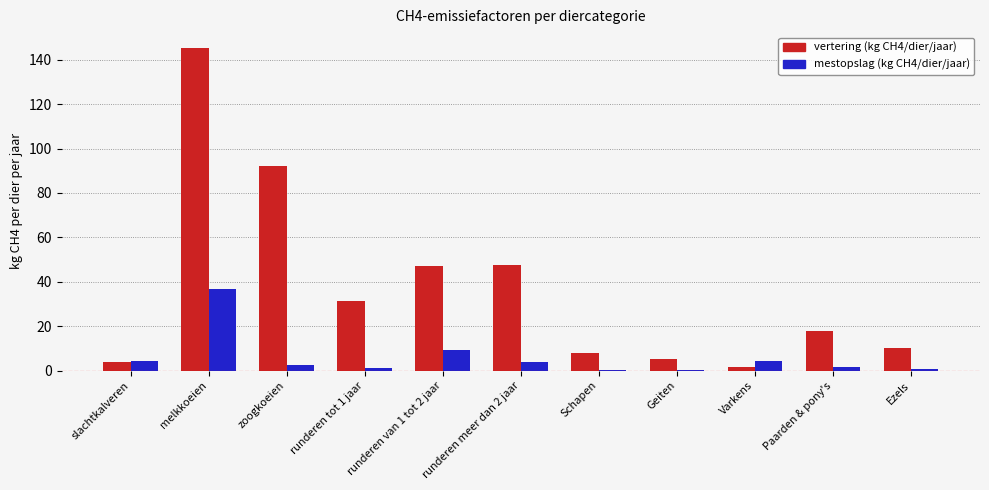

What is the sum of all mestopslag (kg CH4/dier/jaar) values?

65.3